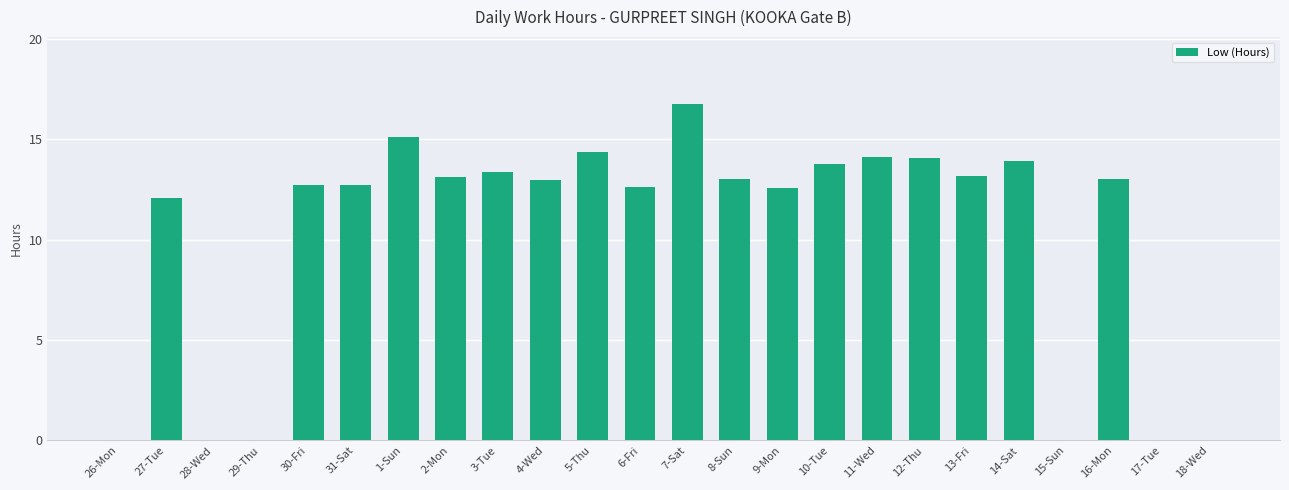

Where is the data nearest to the value 8?

27-Tue